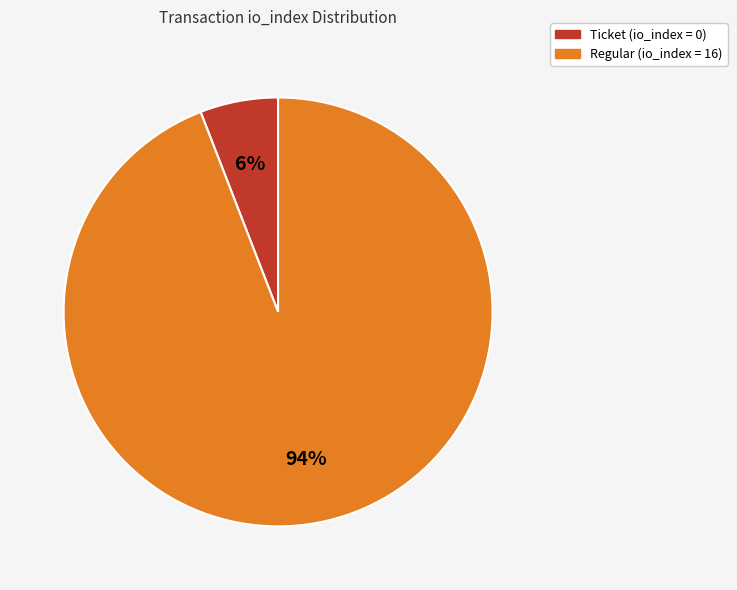

Is there any slice that represents more than half of the pie?

Yes